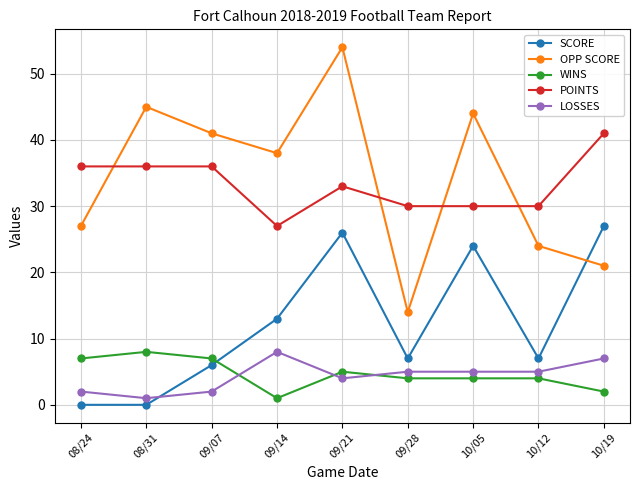

How many LOSSES values are between 2 and 5?

6